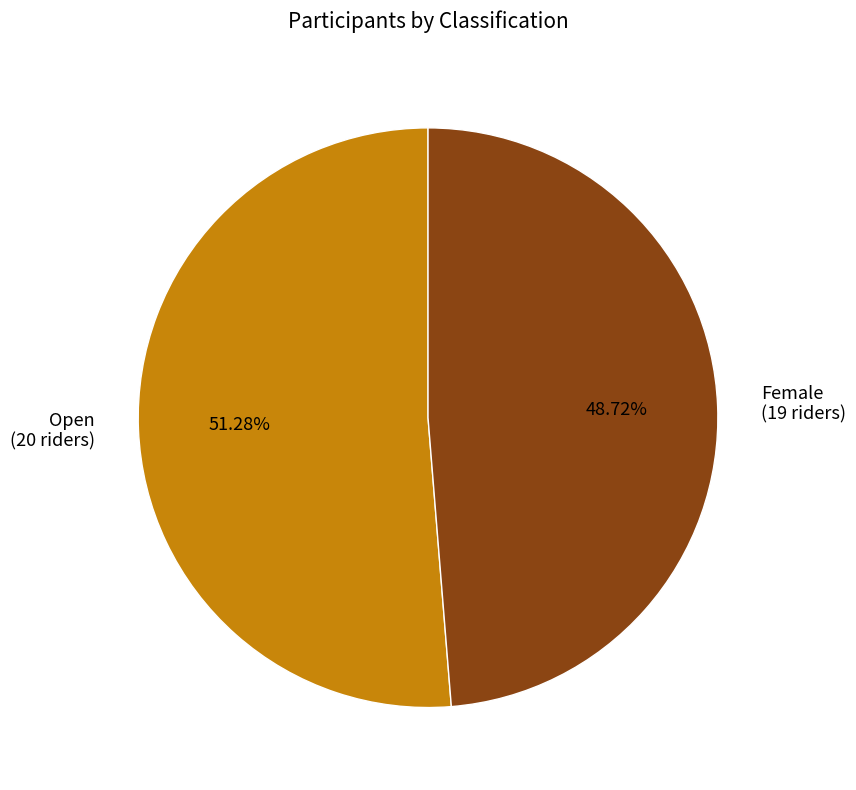

Is Open the majority of the pie?

Yes